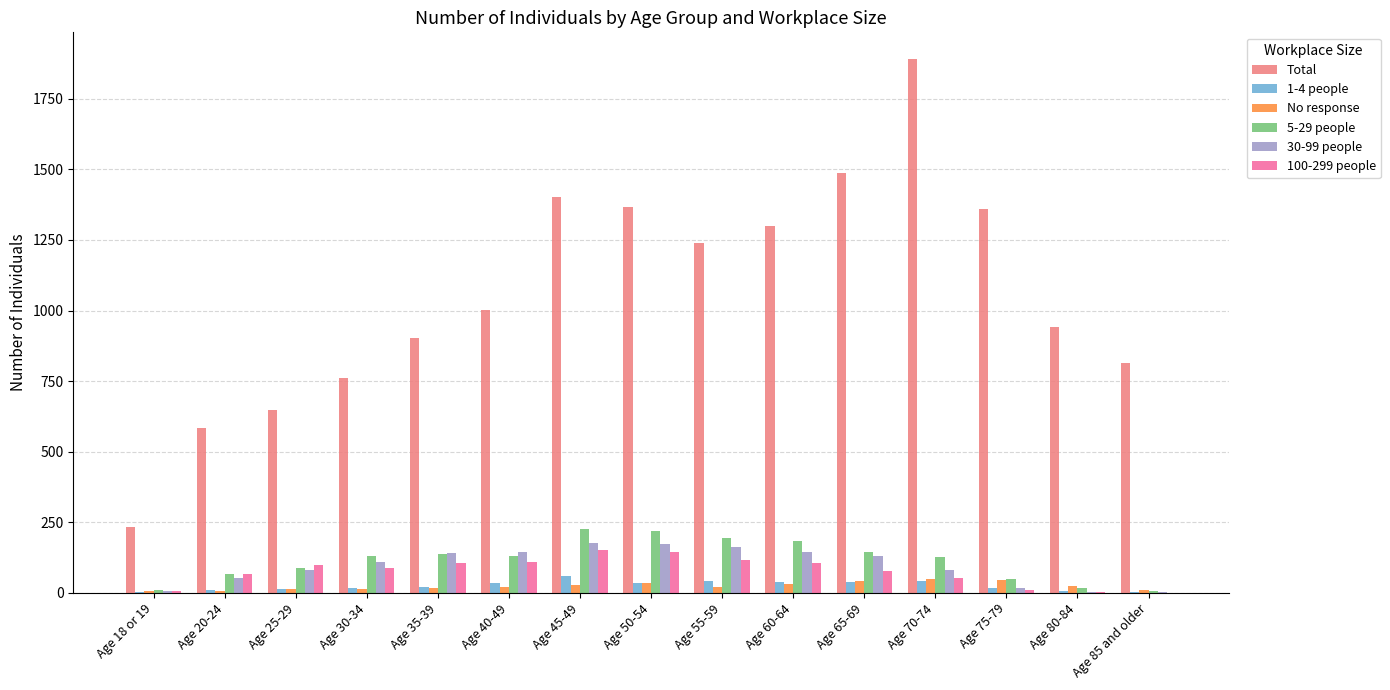

Which series changed the most between Age 25-29 and Age 65-69?

Total